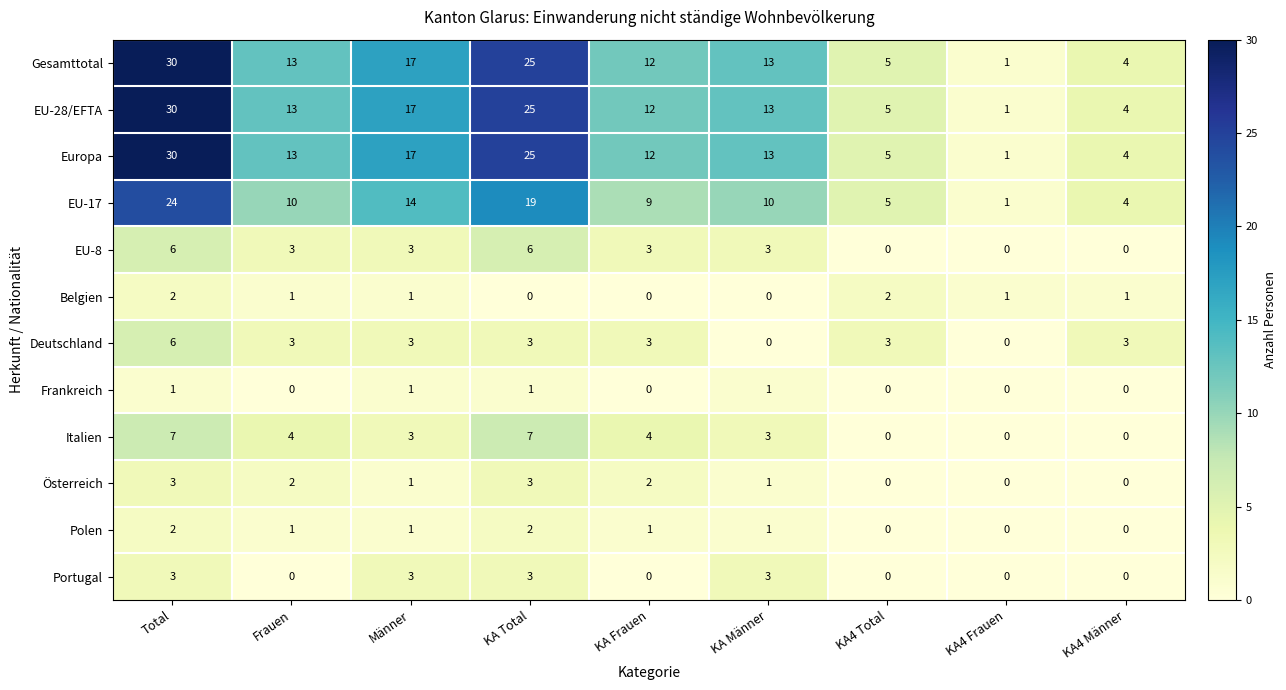

Where does the EU-28/EFTA series first go above 13?

Total